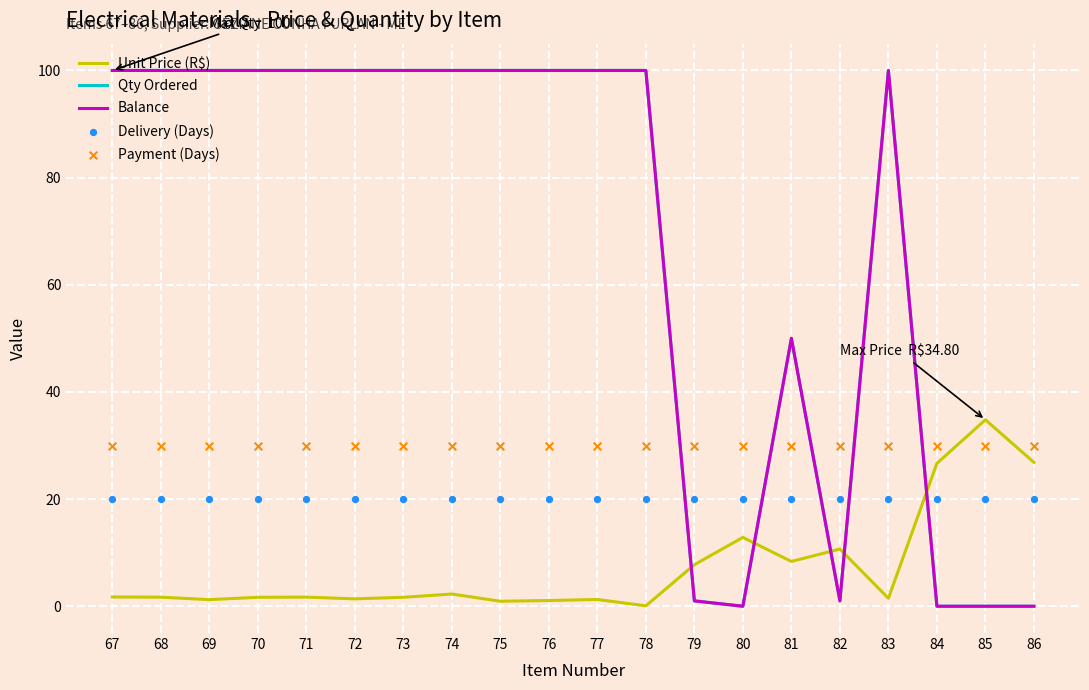

What are all the series names shown in the legend?

Unit Price (R$), Qty Ordered, Balance, Delivery (Days), Payment (Days)